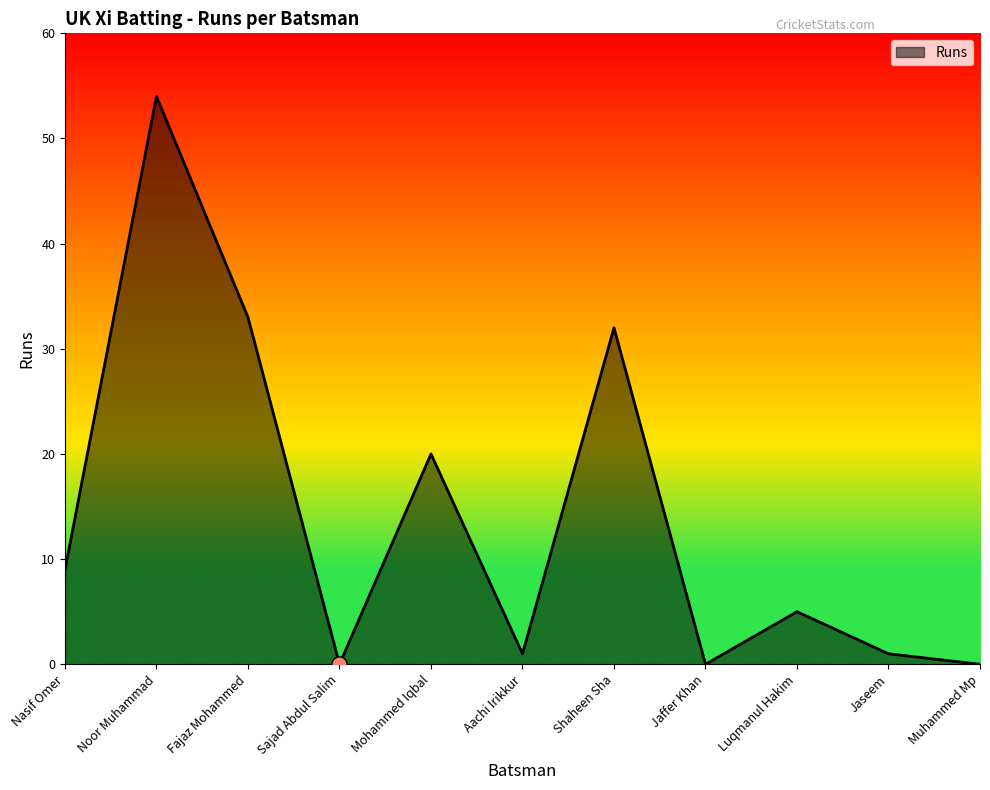

What is the change in value from Nasif Omer to Aachi Irikkur?

-8